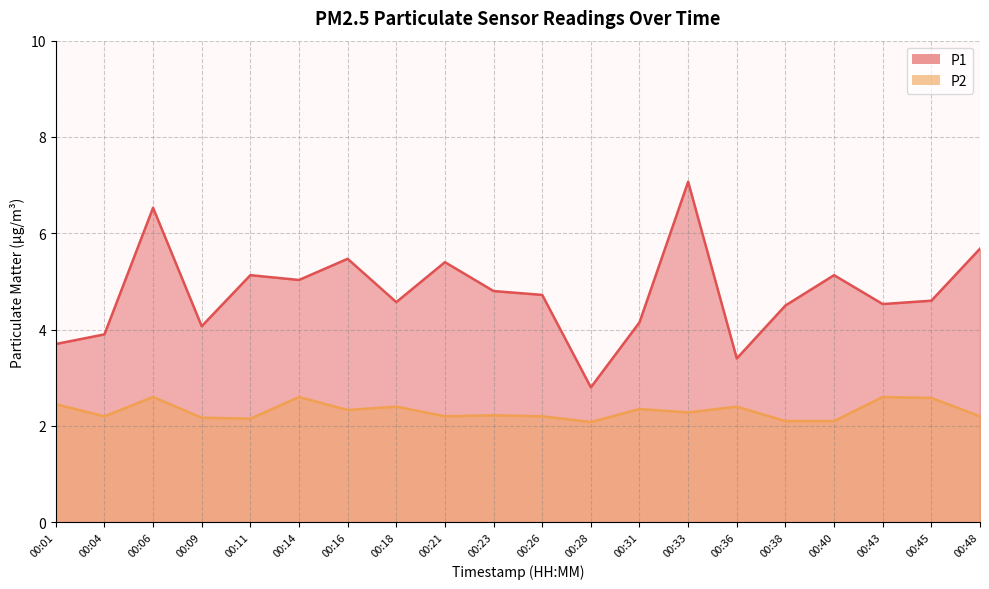

What is the value of the P1 point at the 4th from the left?

4.1